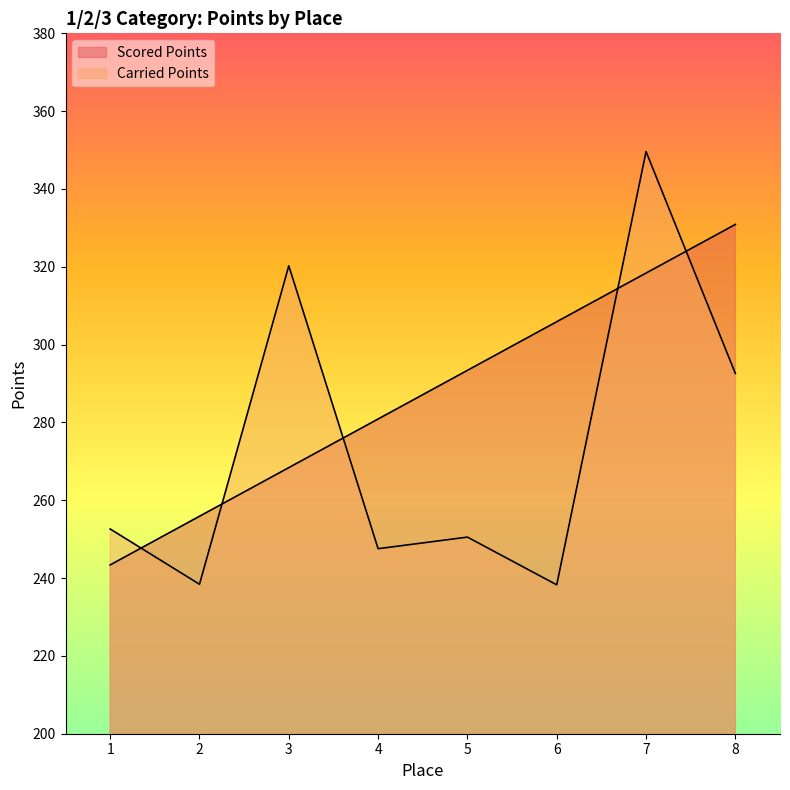

What is the approximate value of Scored Points at 1?

243.4